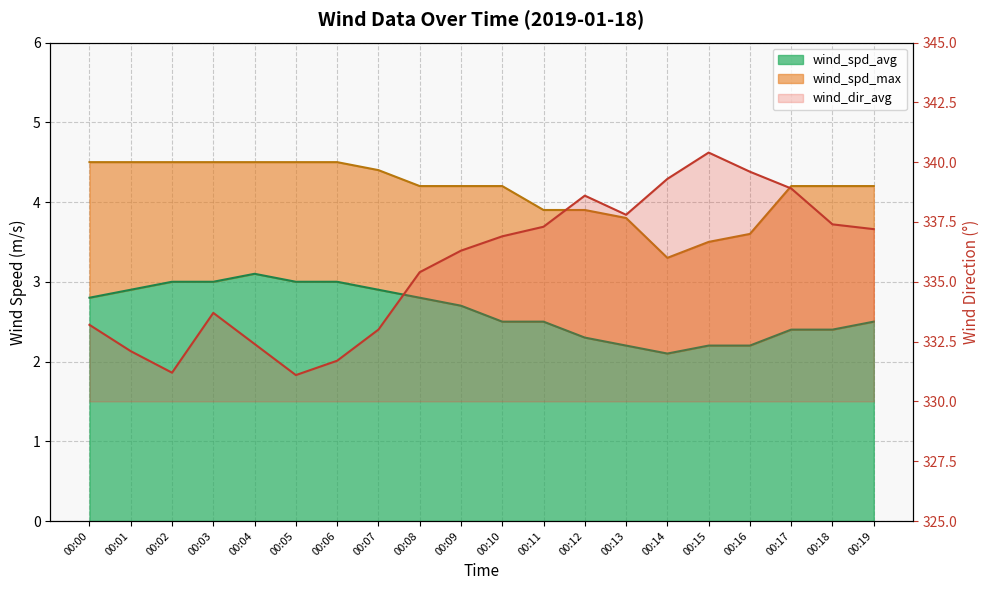

In wind_dir_avg, how many points are higher than both neighbors (excluding endpoints)?

3